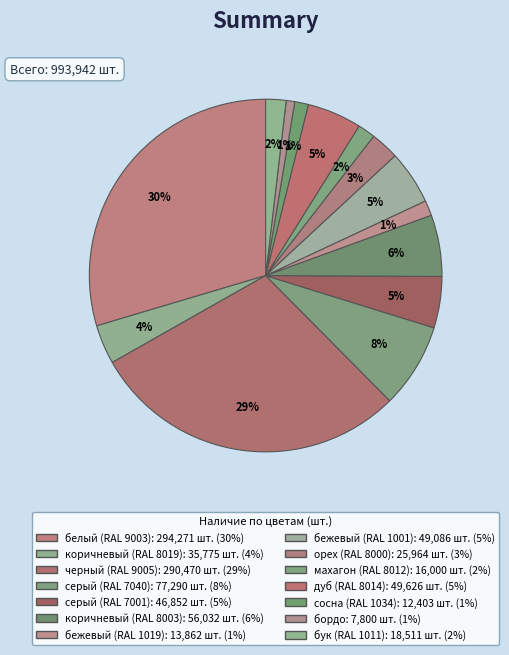

How much of the chart is everything except орех (RAL 8000)?

97.4%